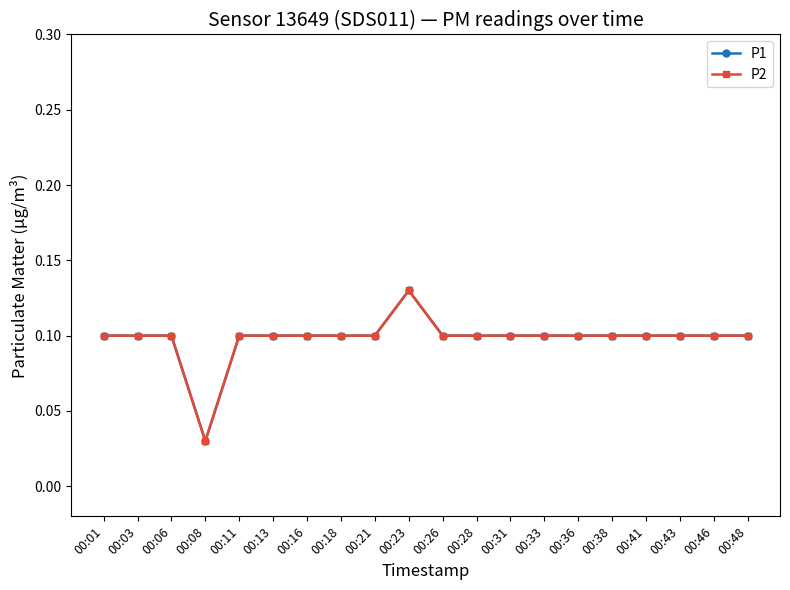

What is the value of the P2 point at the 3rd from the left?

0.1